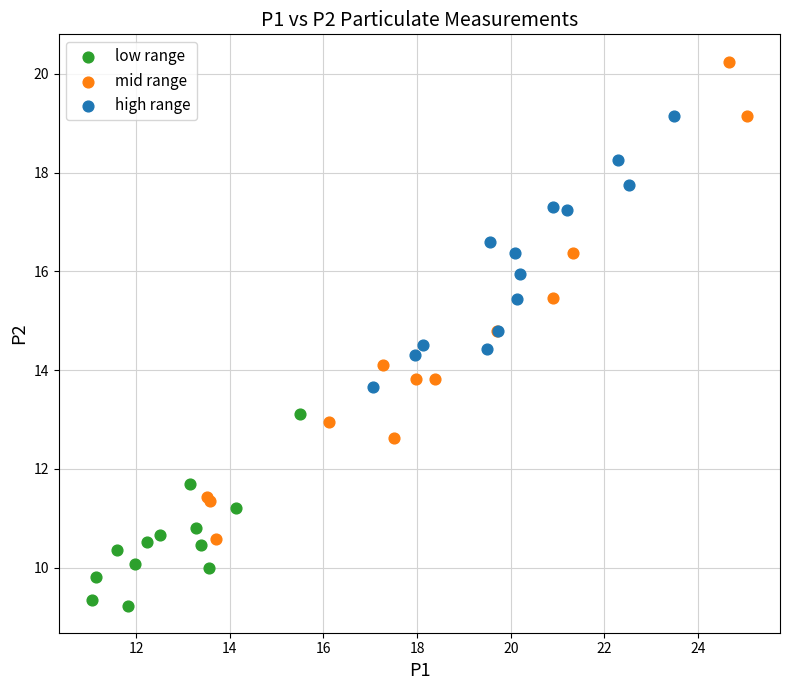

Which series has the widest spread of Y values?

mid range